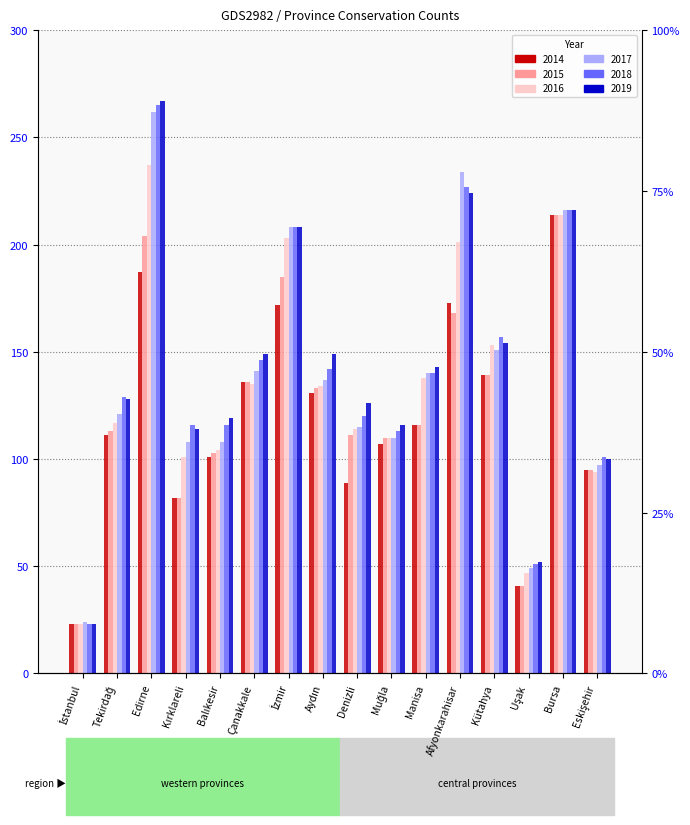

Reading left to right, extract all data points from this chart.

2014: 23	111	187	82	101	136	172	131	89	107	116	173	139	41	214	95
2015: 23	113	204	82	103	136	185	133	111	110	116	168	139	41	214	95
2016: 23	117	237	101	104	135	203	134	114	110	138	201	153	47	214	94
2017: 24	121	262	108	108	141	208	137	115	110	140	234	151	49	216	97
2018: 23	129	265	116	116	146	208	142	120	113	140	227	157	51	216	101
2019: 23	128	267	114	119	149	208	149	126	116	143	224	154	52	216	100